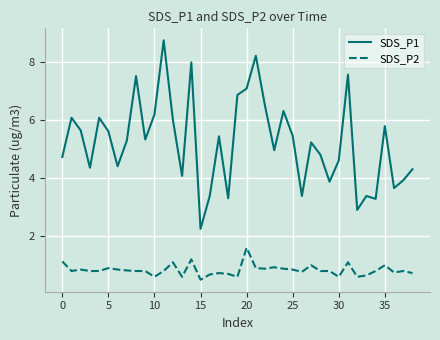

List the series in order of their peak value, highest first.

SDS_P1, SDS_P2